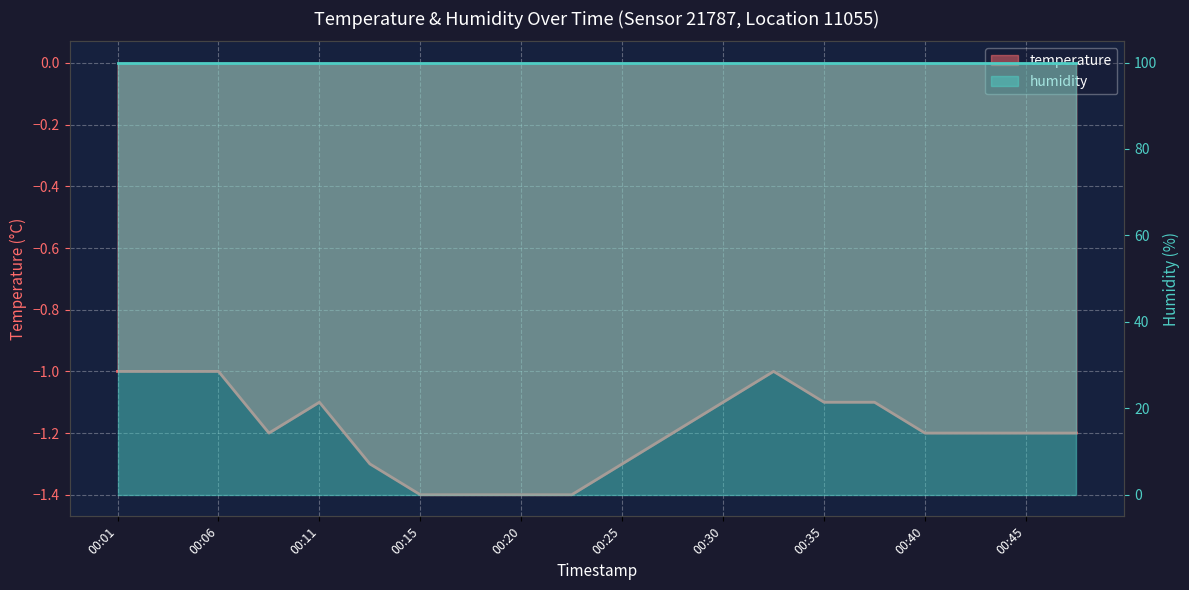

What is the difference between the values at 00:42 and 00:25?

0.1